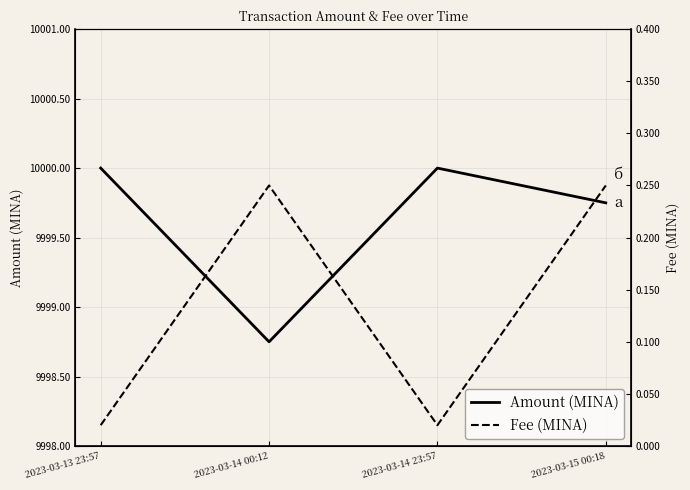

What is the label of the 3rd point from the left?

2023-03-14 23:57